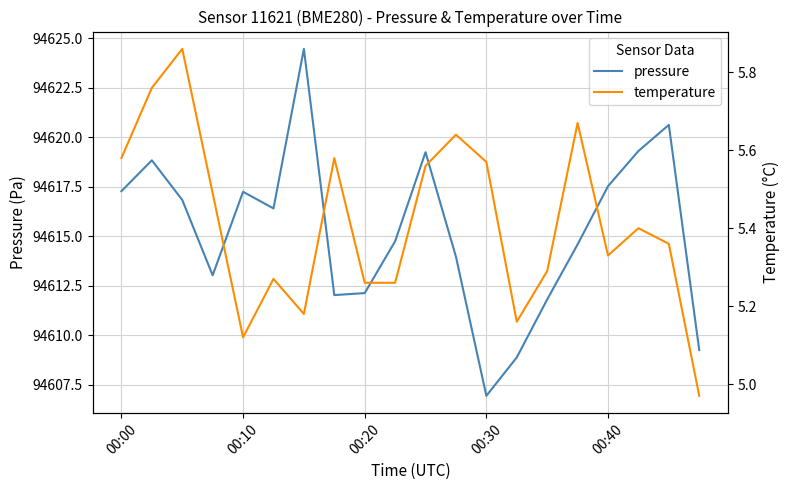

The value of pressure at 00:30 is 94606.9. True or false?

True